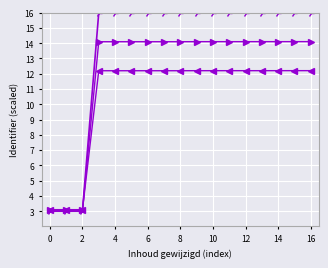

What is the smallest value displayed?

3.0